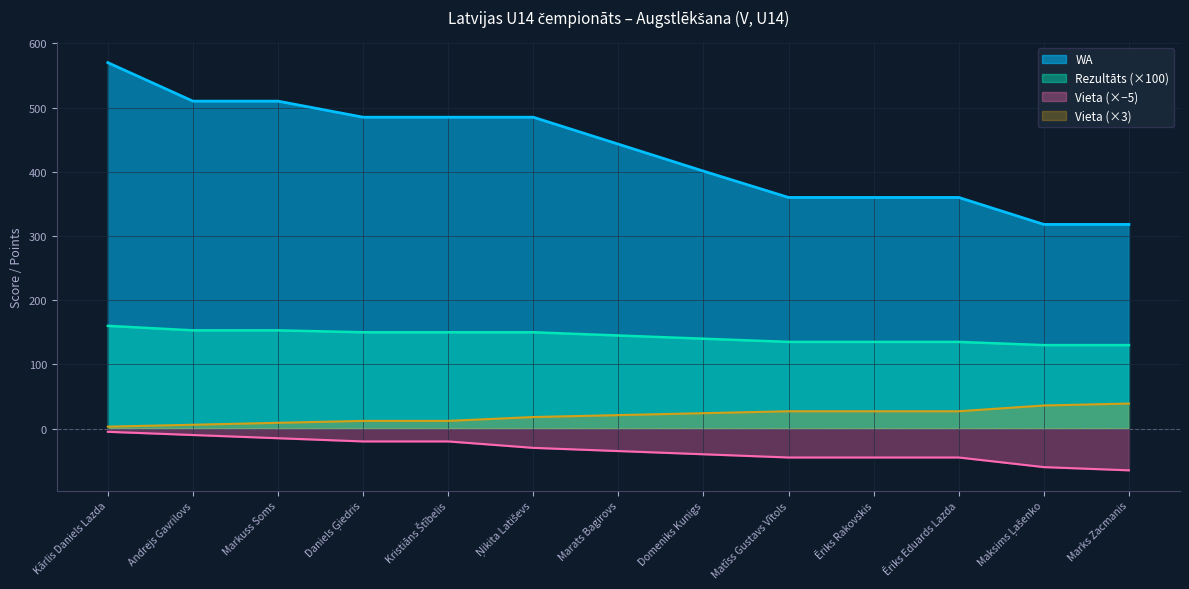

What is the difference between the Vieta values at Ņikita Latiševs and Ēriks Rakovskis?

15